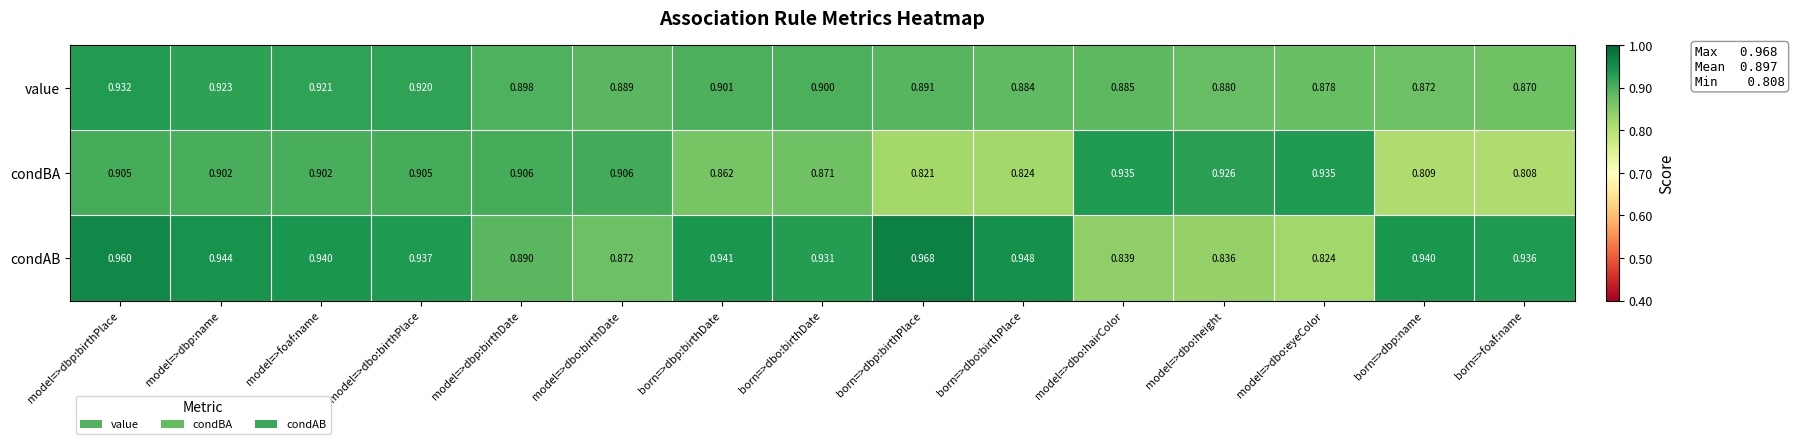

At which category does the chart reach its peak across all series?

born=>dbp:birthPlace